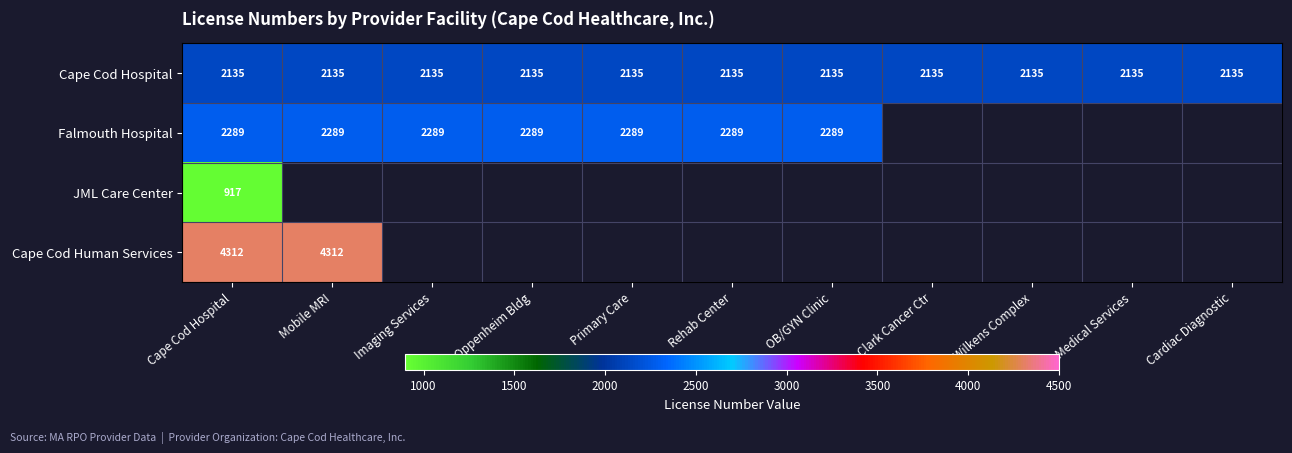

Is it true that Falmouth Hospital equals 2289 at Cape Cod Hospital?

True